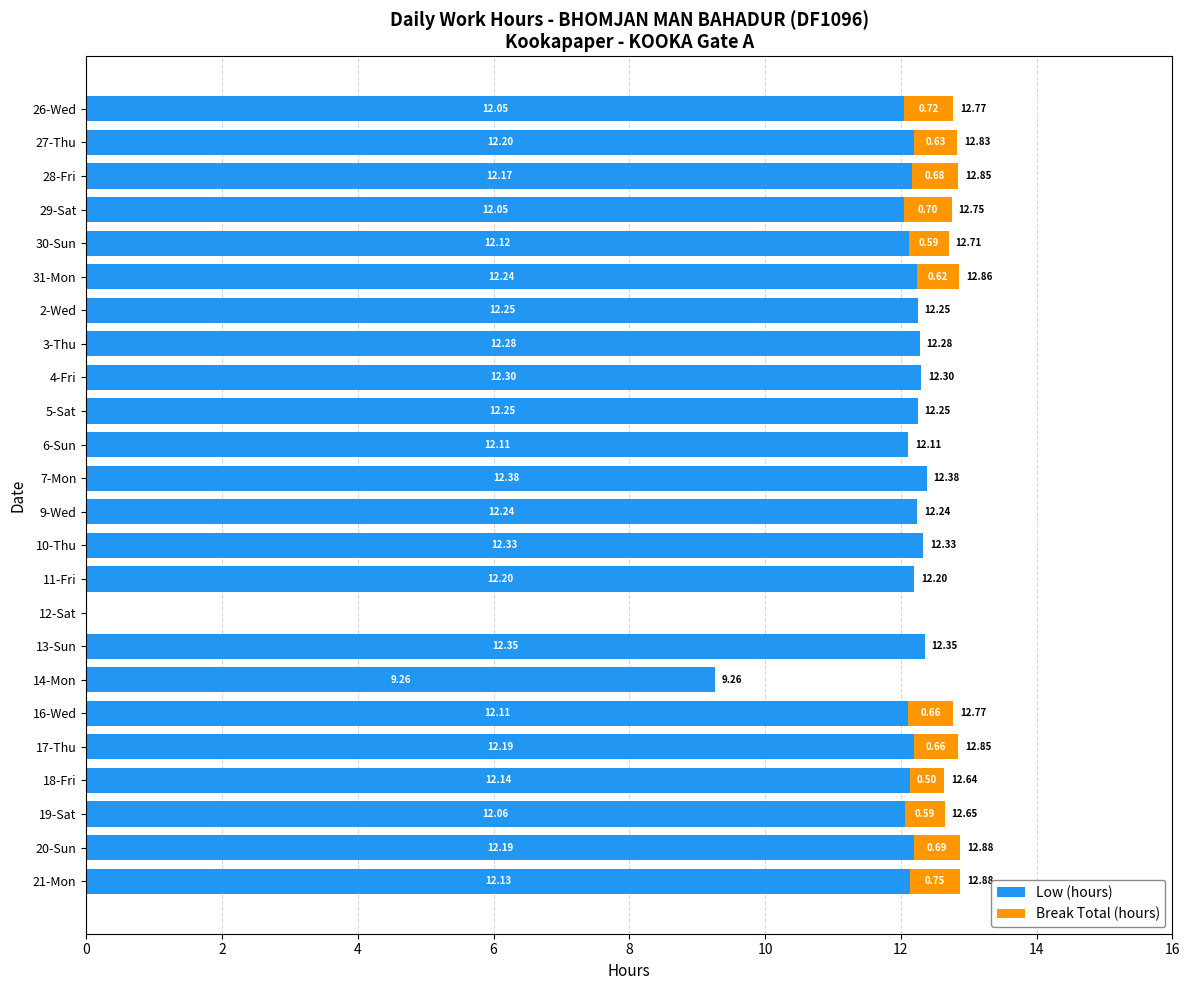

What is the total value across all series at 14-Mon?

9.3